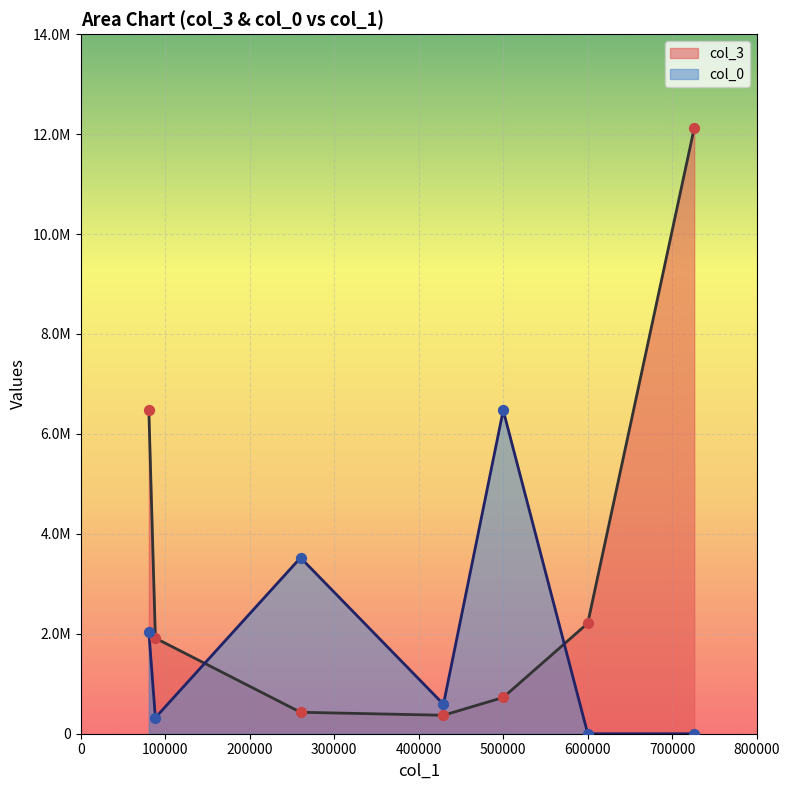

Which series has the largest total across all categories?

col_3